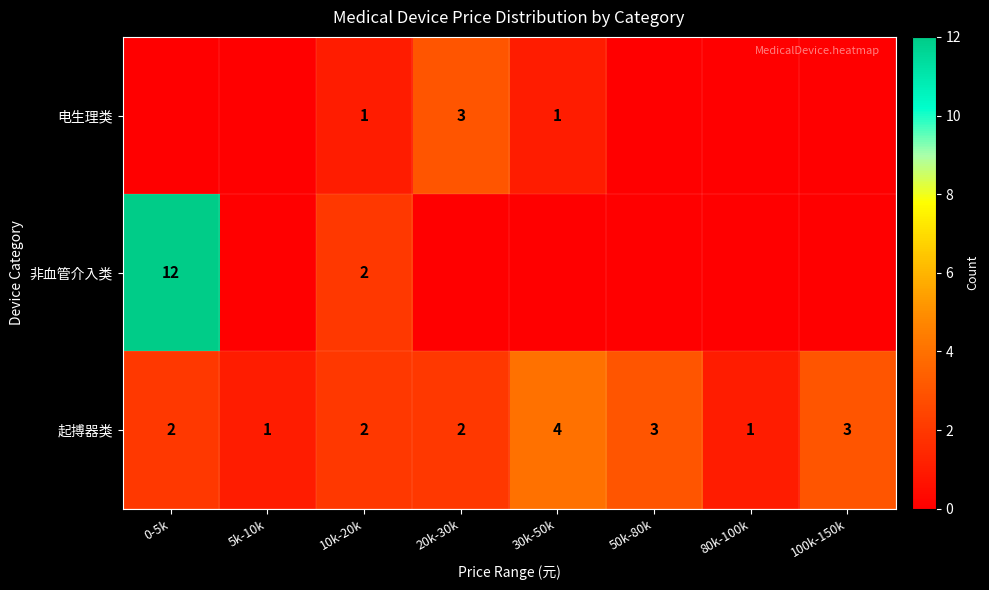

Which category has the highest value in the 起搏器类 series?

30k-50k